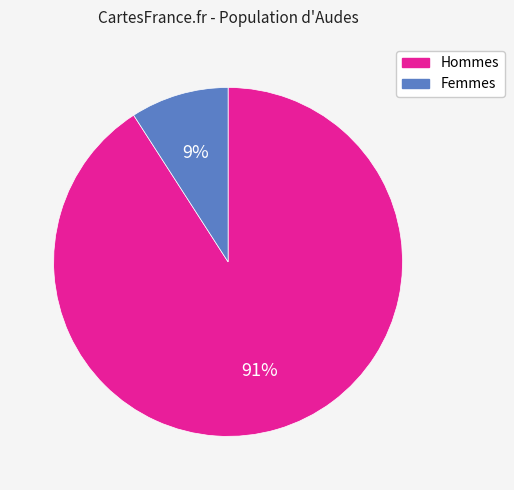

To the nearest percent, what is the difference between the largest and smallest slice percentages?

82%